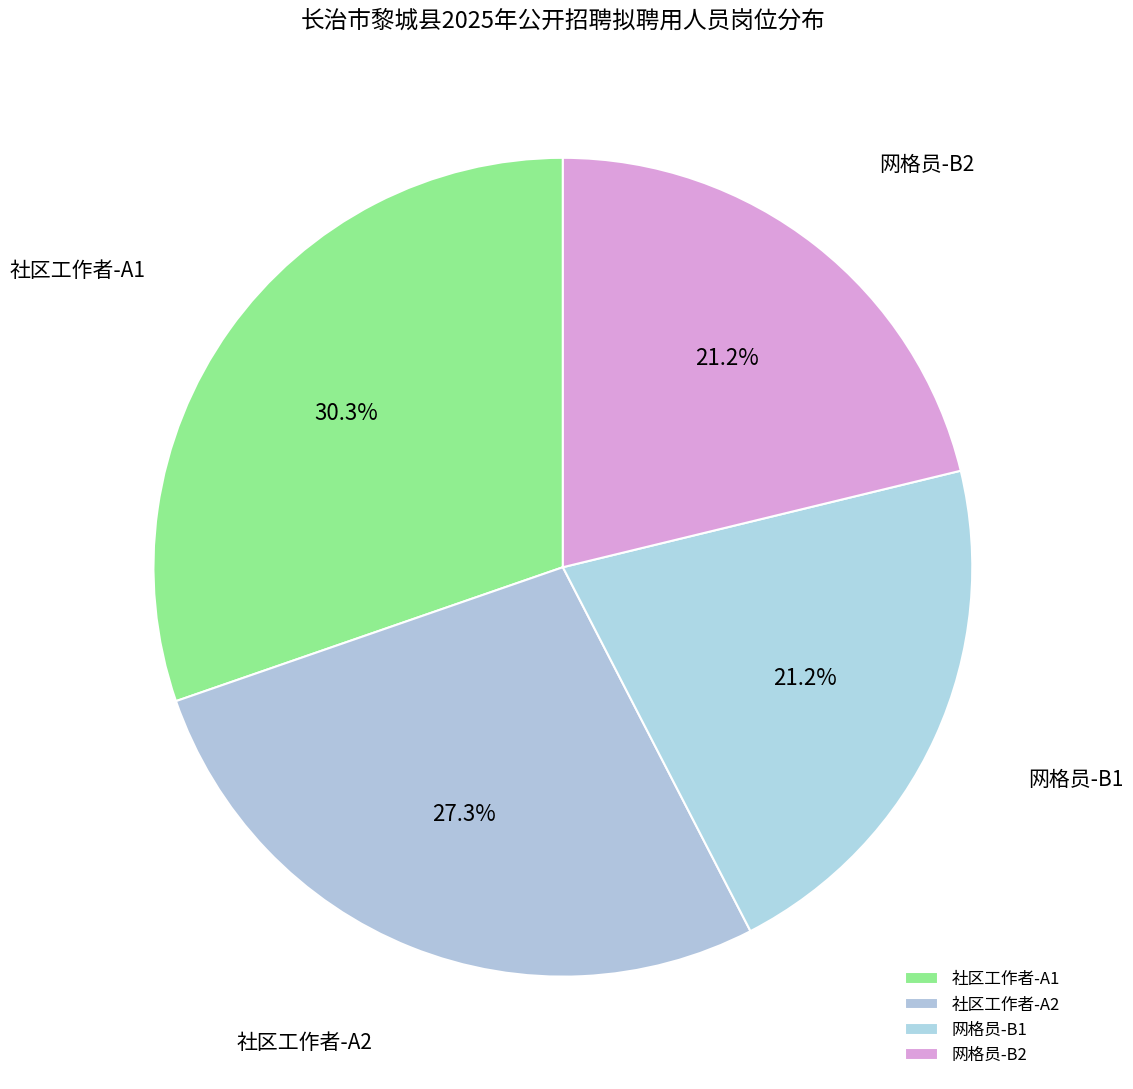

Which category has the biggest portion of the pie?

社区工作者-A1